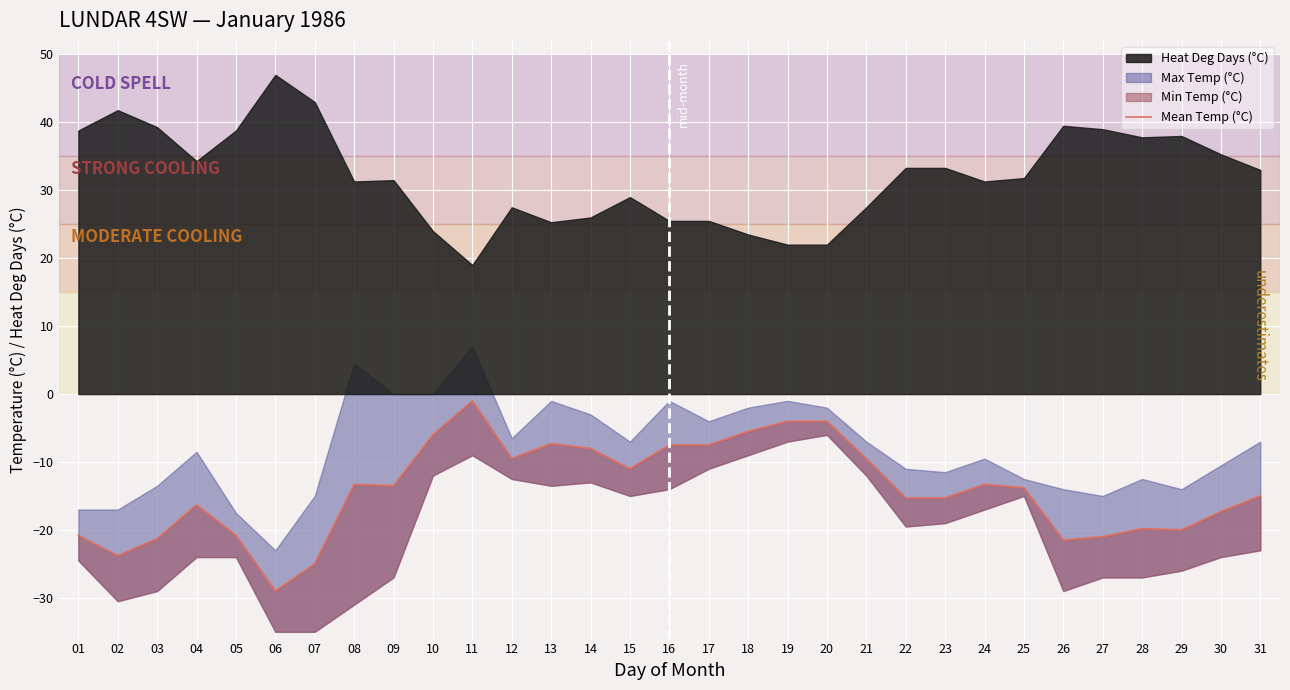

The value at 23 is -20.5. True or false?

False